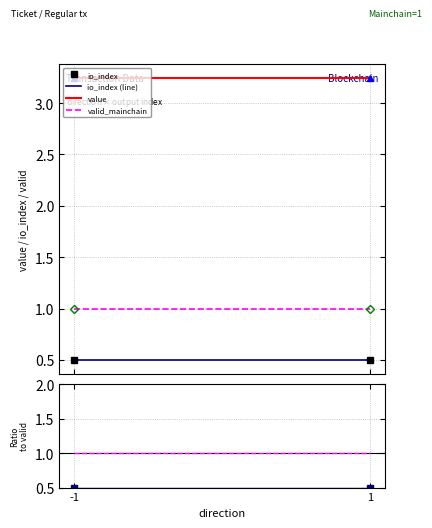

What is the minimum value for valid_mainchain?

1.0